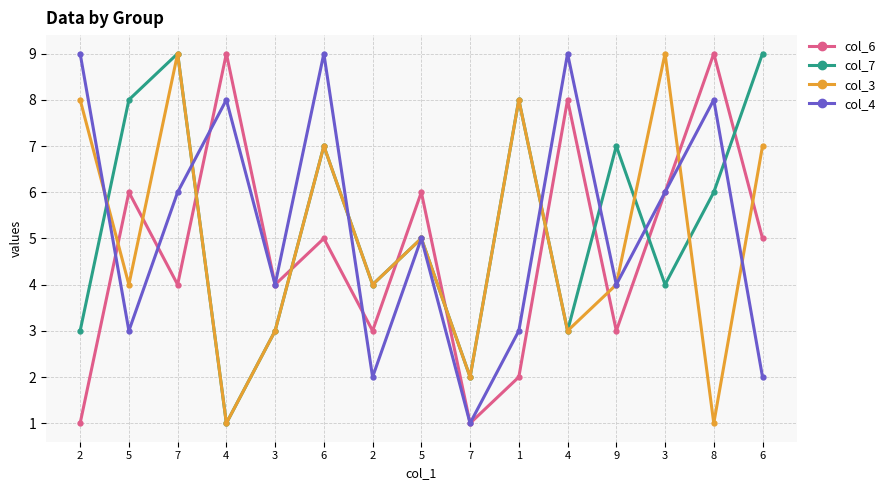

What is the sum of the col_3 values at 5 and 2?

12